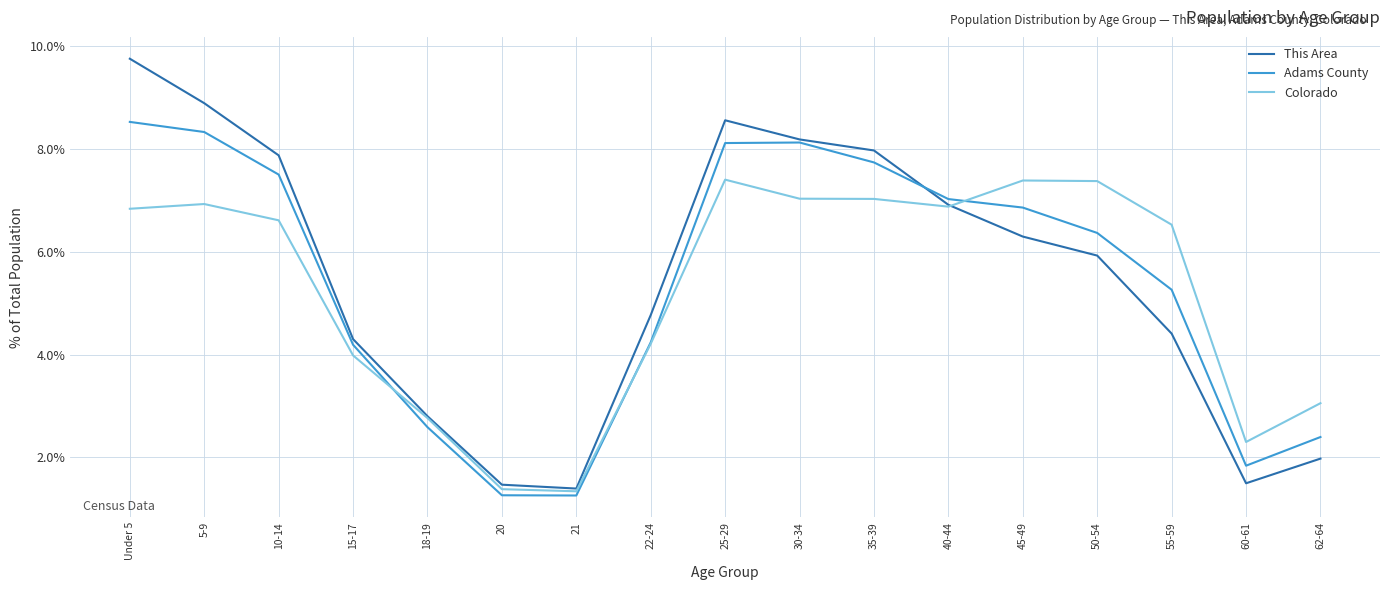

In Colorado, how many points are lower than both neighbors (excluding endpoints)?

3